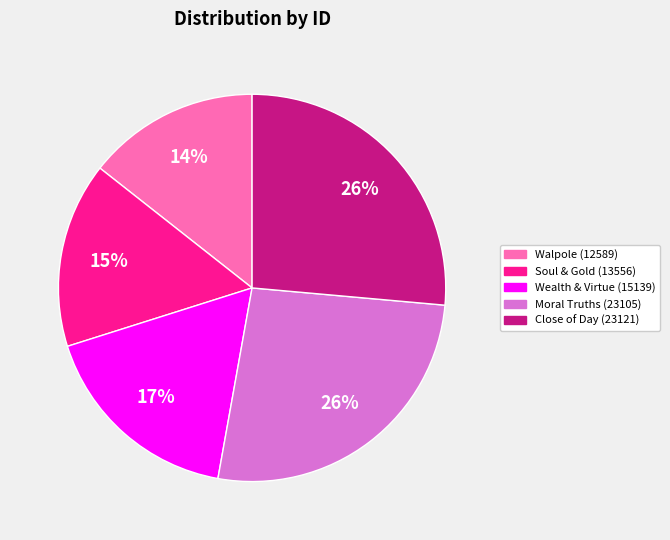

Is it true that Close of Day (23121) is 26% of the pie?

True